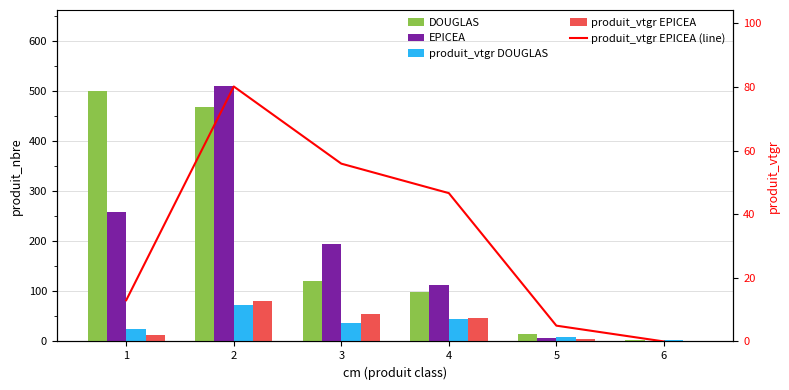

True or false: produit_vtgr EPICEA has a value of 80.1 at 2.

True